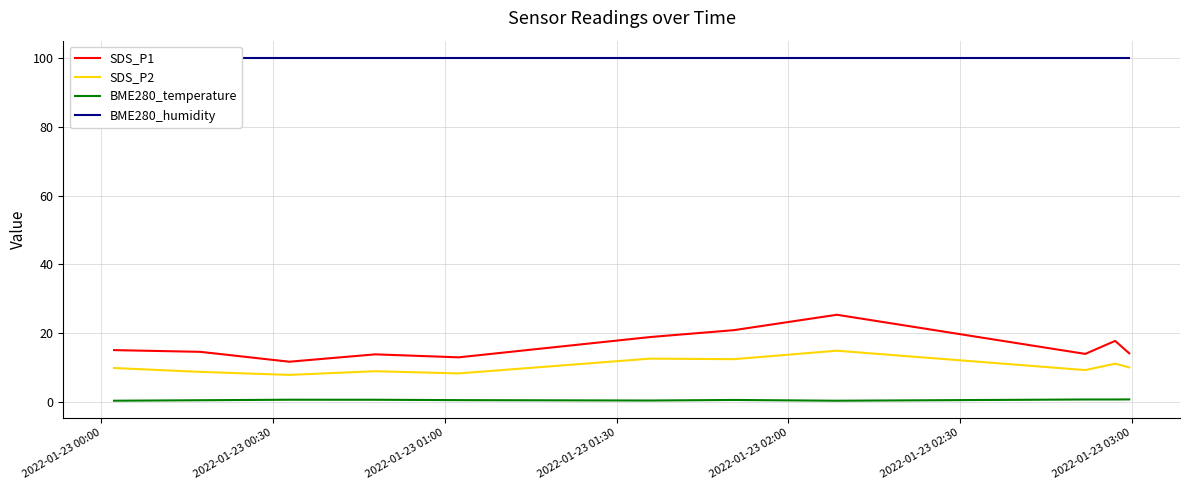

True or false: SDS_P2 and SDS_P1 cross at least once.

False